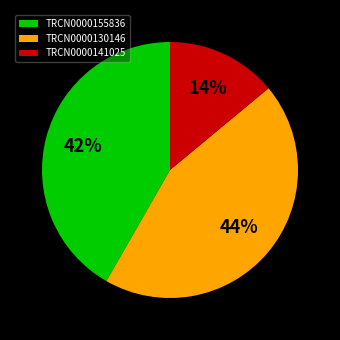

Count the number of slices in the pie.

3